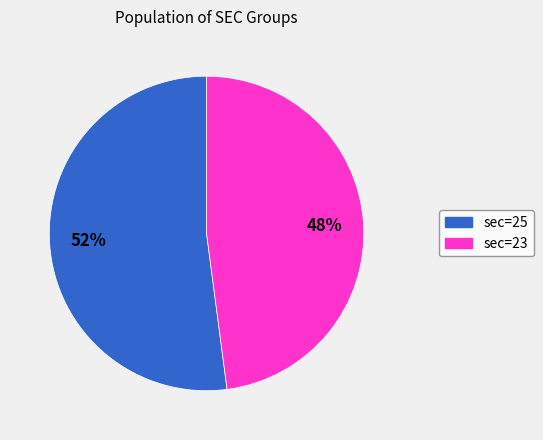

Is the sum of sec=23 and sec=25 greater than half?

Yes